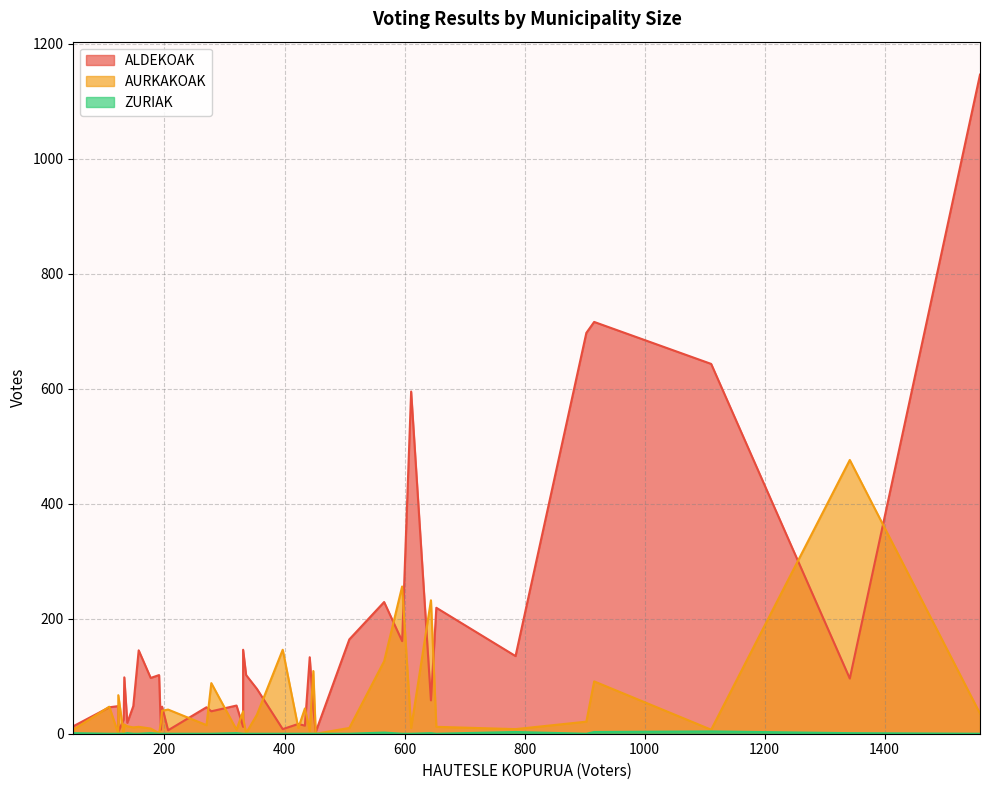

The value of ALDEKOAK at 138 is 30. True or false?

False